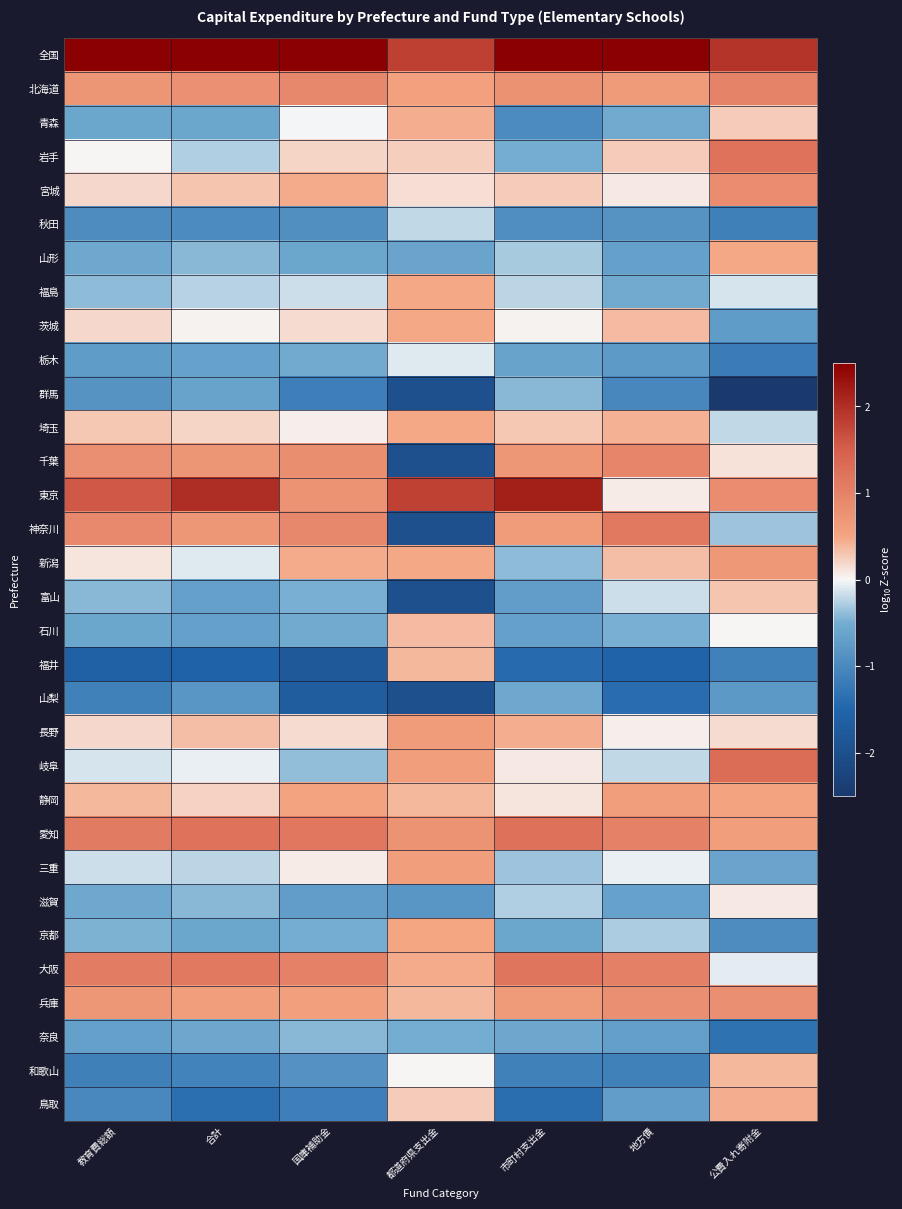

List the series in order of their peak value, lowest first.

山梨, 群馬, 奈良, 秋田, 栃木, 滋賀, 富山, 石川, 福井, 和歌山, 青森, 鳥取, 山形, 福島, 埼玉, 茨城, 京都, 静岡, 三重, 長野, 新潟, 兵庫, 宮城, 千葉, 北海道, 神奈川, 大阪, 岩手, 愛知, 岐阜, 東京, 全国